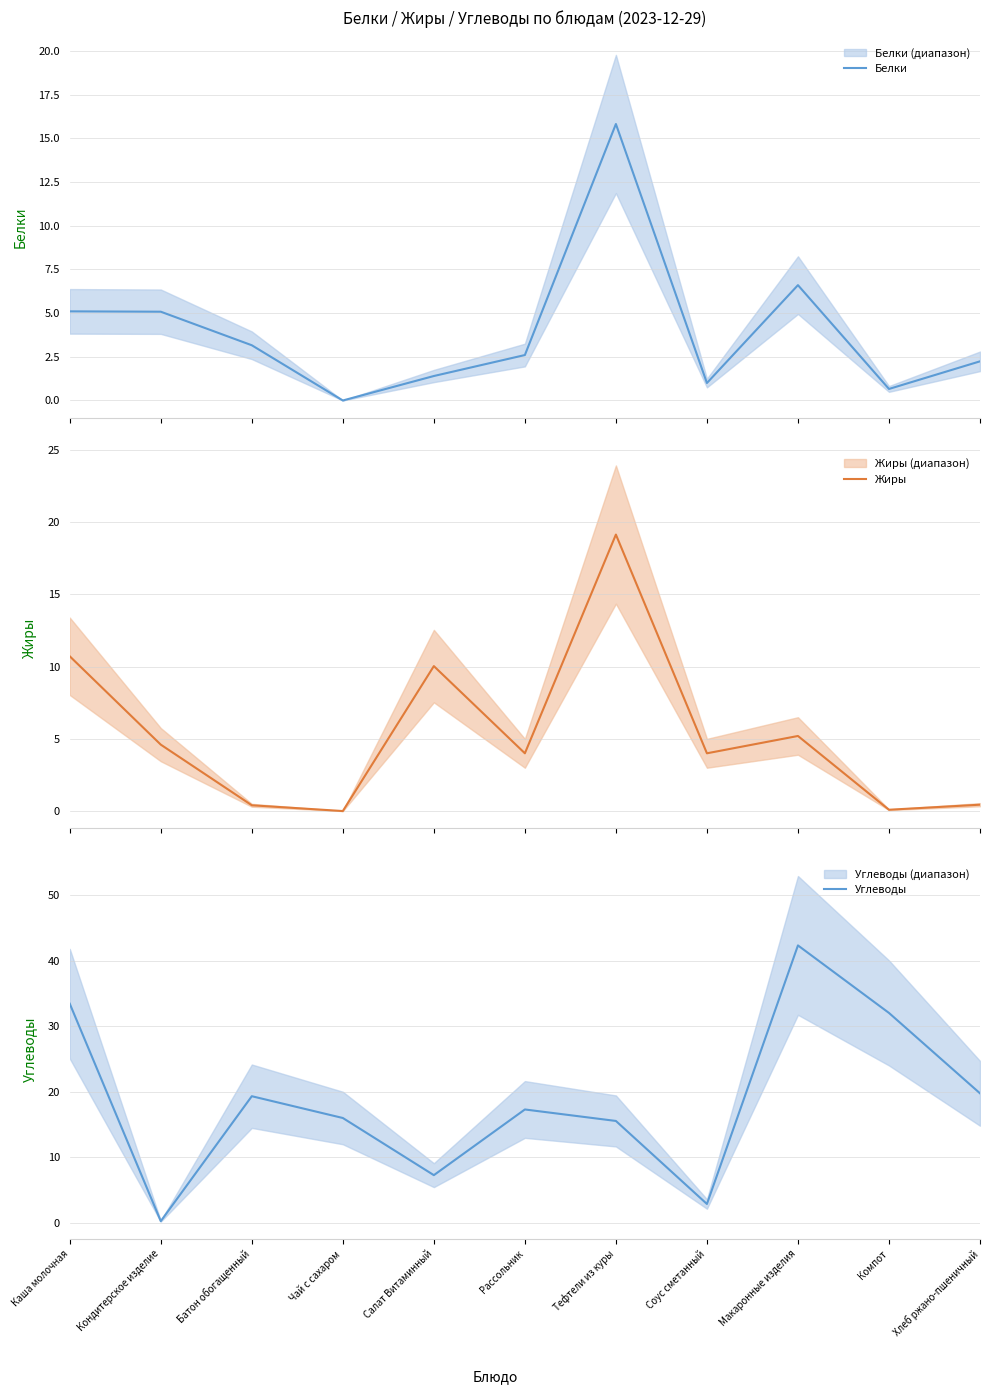

Read the Жиры value at Тефтели из куры.

19.1